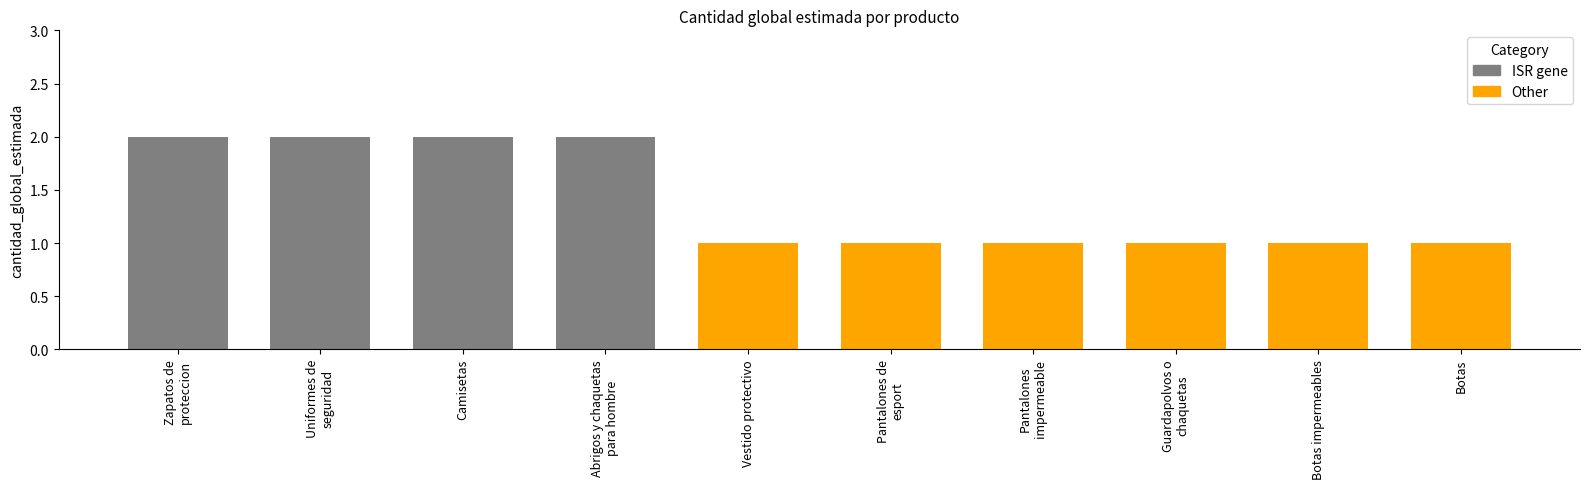

What is the value of the 10th bar from the left?

1